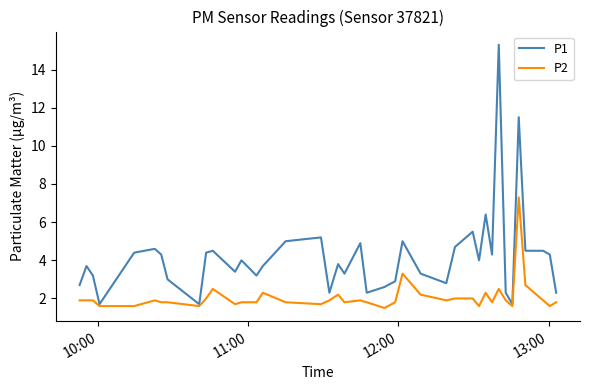

List the series in order of their peak value, highest first.

P1, P2